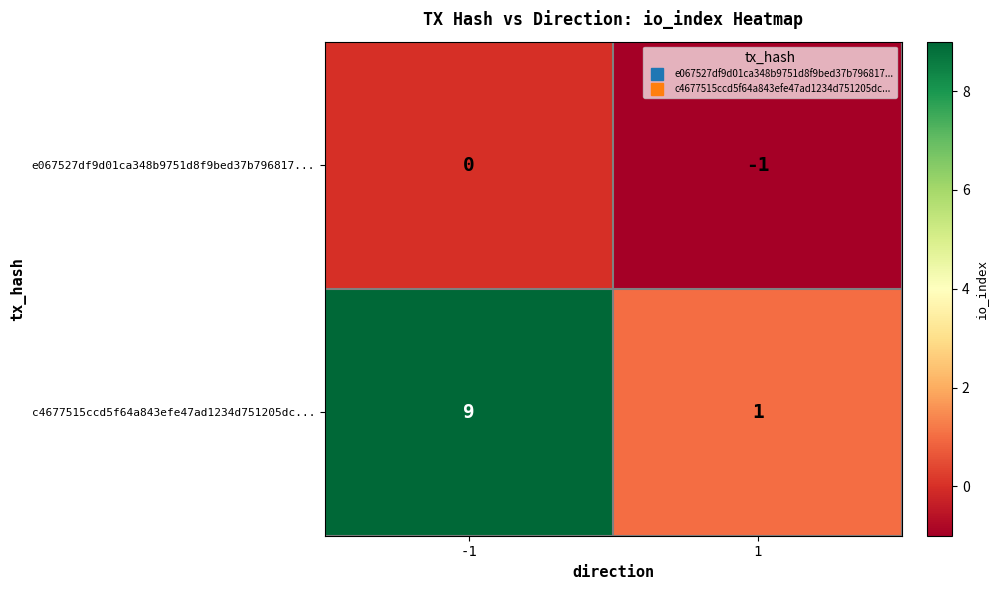

Which series changed the most between -1 and 1?

c4677515ccd5f64a843efe47ad1234d751205dc...